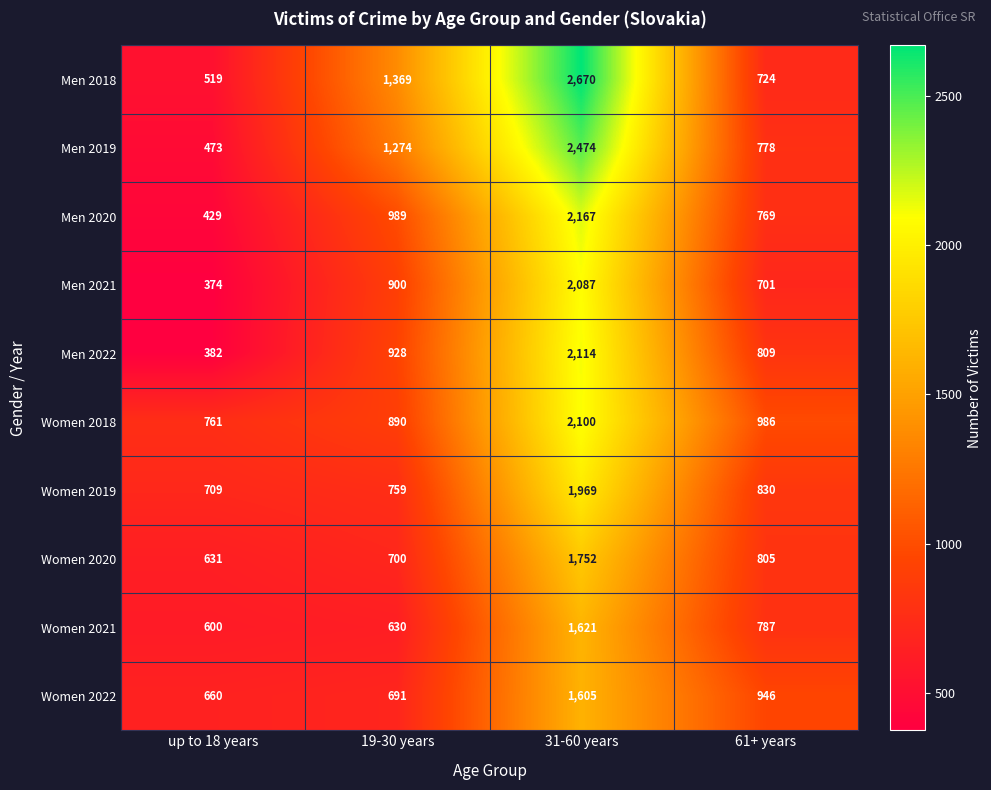

Which series has the widest spread of values?

Men 2018